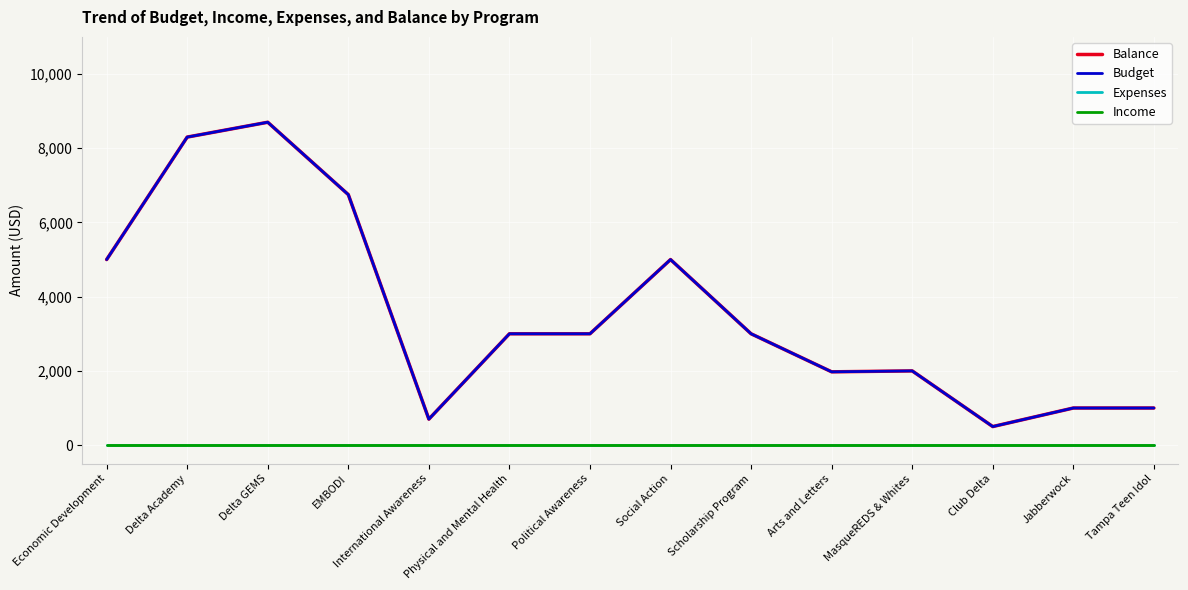

What is the total value across all series at Physical and Mental Health?

6000